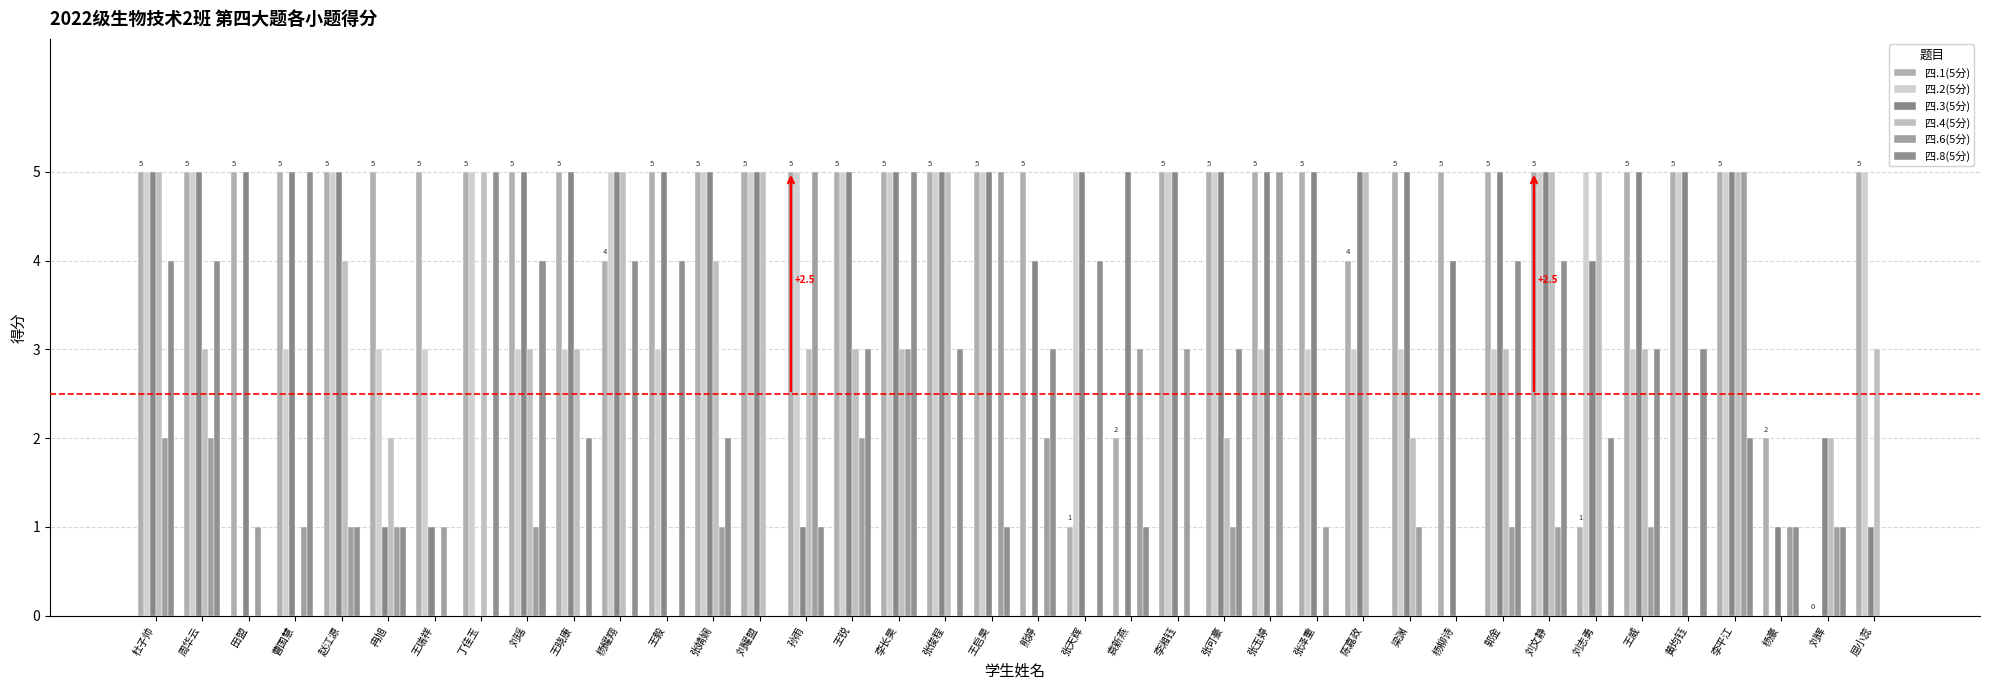

How many series are shown in this chart?

6